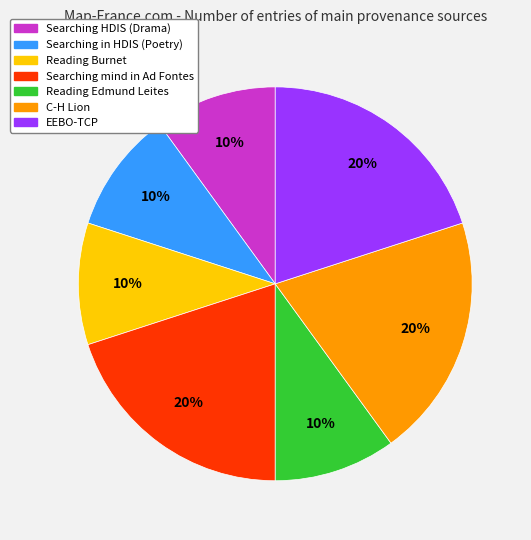

What percentage is the C-H Lion slice, to the nearest percent?

20%